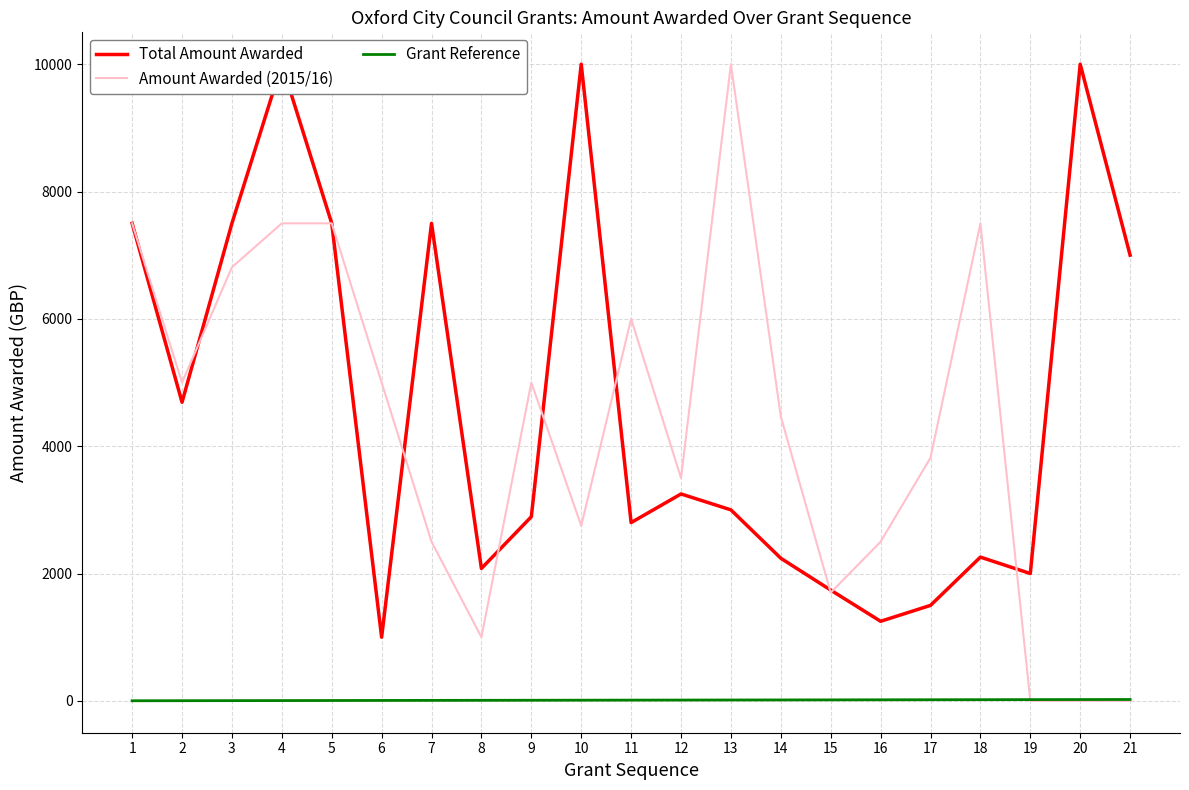

Which series changed the most between 10 and 12?

Total Amount Awarded